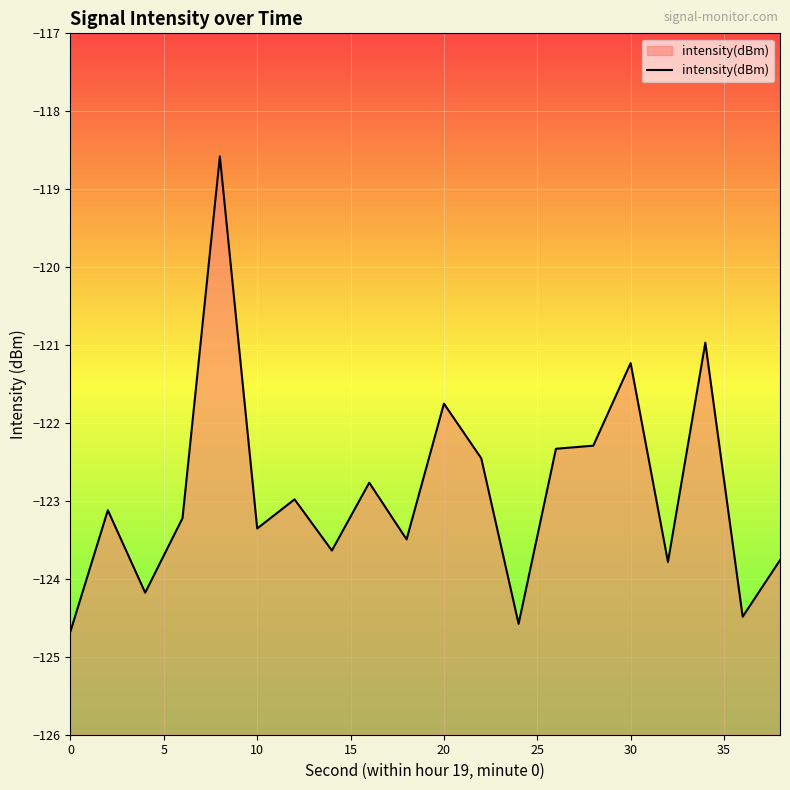

What is the difference between the maximum and minimum values?

6.1